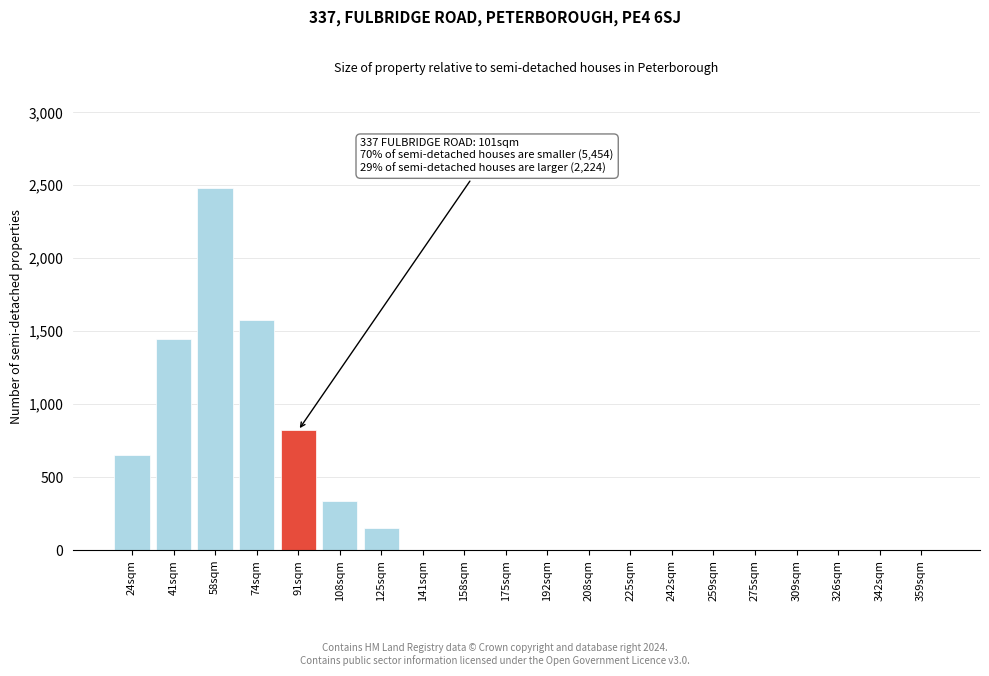

Reading left to right, transcribe all the data shown in this chart.

24sqm=650	41sqm=1450	58sqm=2480	74sqm=1580	91sqm=820	108sqm=340	125sqm=150	141sqm=0	158sqm=0	175sqm=0	192sqm=0	208sqm=0	225sqm=0	242sqm=0	259sqm=0	275sqm=0	309sqm=0	326sqm=0	342sqm=0	359sqm=0